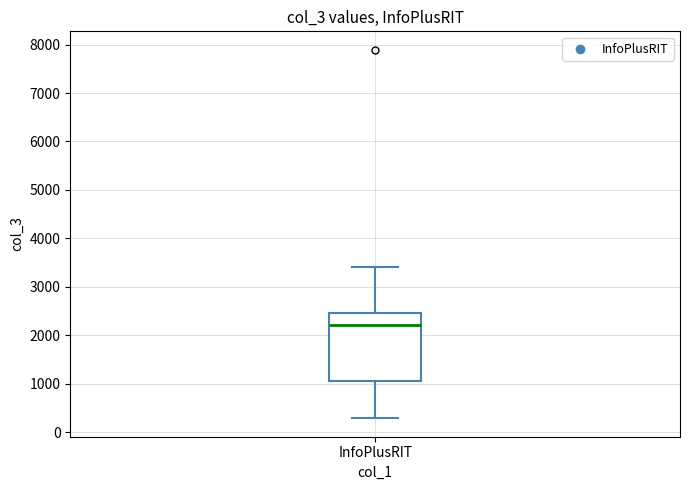

Read this box plot against the y-axis: the position of the median line, the range covered by the box, and the ends of both whiskers. The values are not printed on the chart, so give them approximately, as read against the axis.

median 2200, box 1100 to 2500, whiskers 300 to 3400